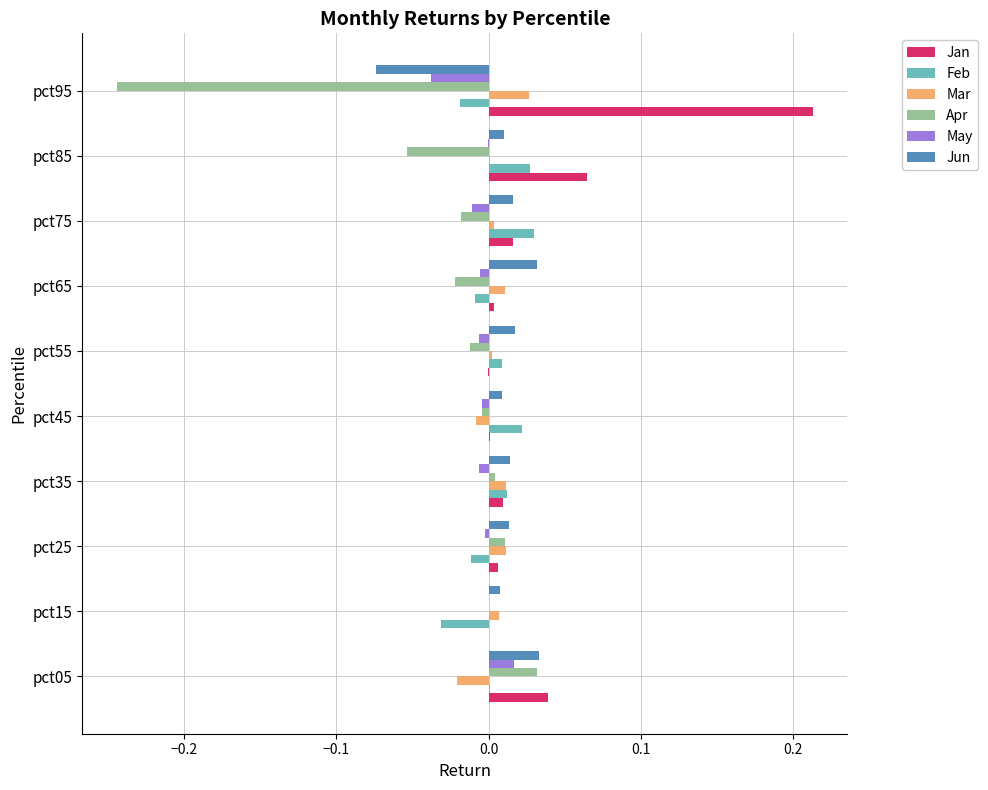

Which category has the highest value across all series?

pct95